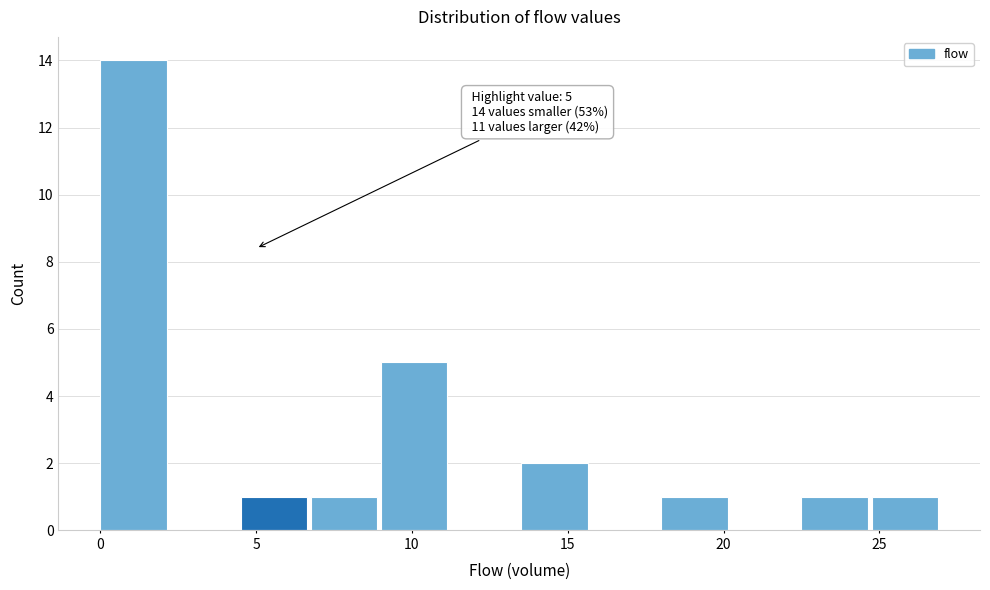

Over which range of the x-axis is the bar tallest?

0.00 to 2.25